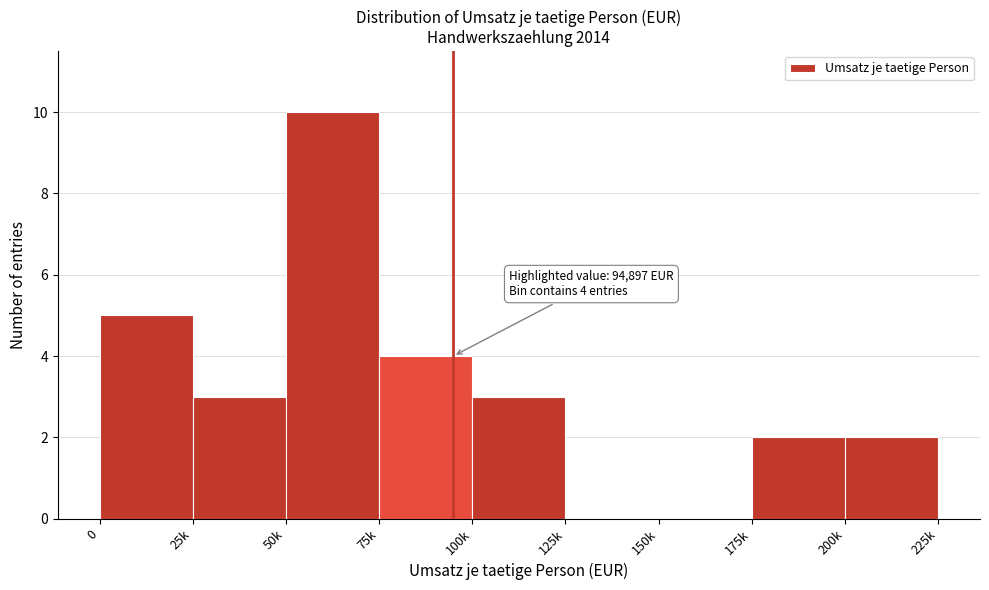

Reading left to right, what are all the values shown in this chart?

0=5	25k=3	50k=10	75k=4	100k=3	125k=0	150k=0	175k=2	200k=2